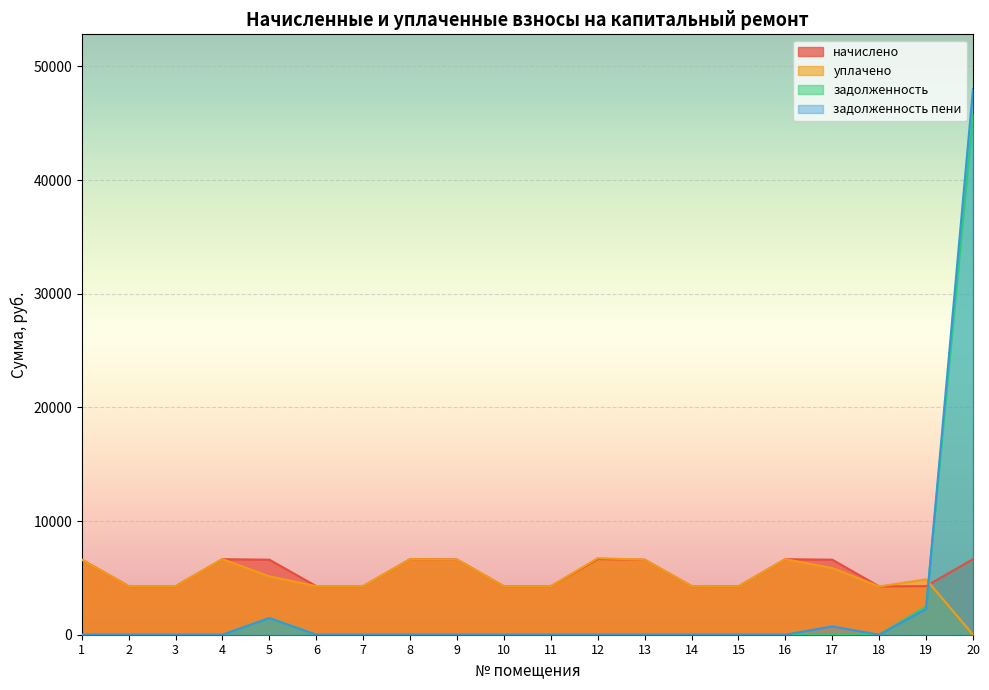

Where is уплачено nearest to the value 3369?

15